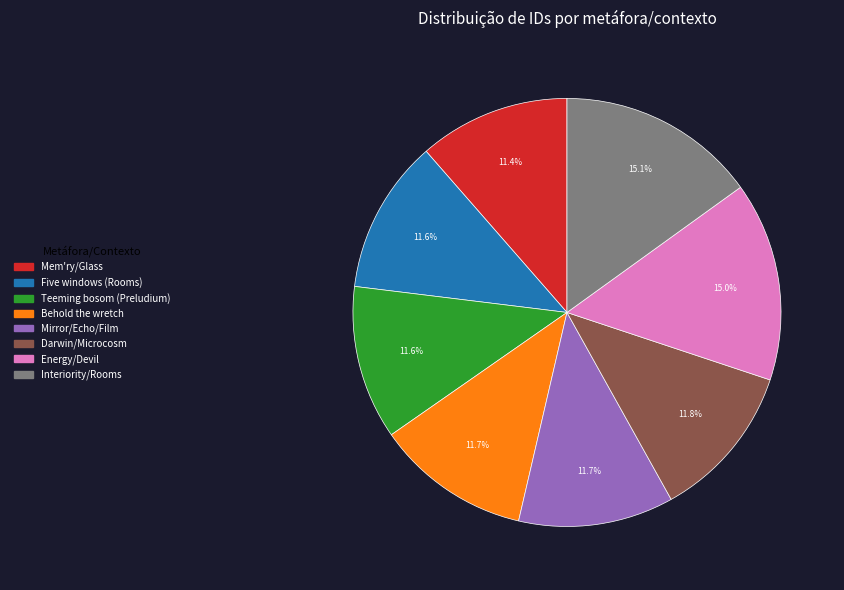

What is the ratio of the value at Mem'ry/Glass to the value at Mirror/Echo/Film?

1.0